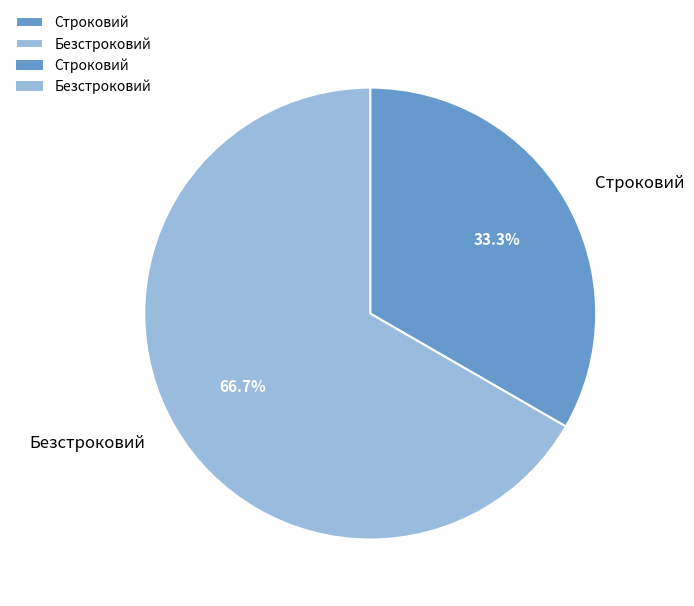

Between Строковий and Безстроковий, which is larger?

Безстроковий